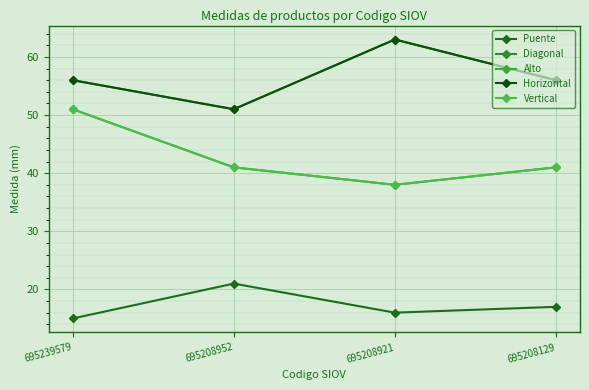

Does the chart have visible grid lines?

Yes